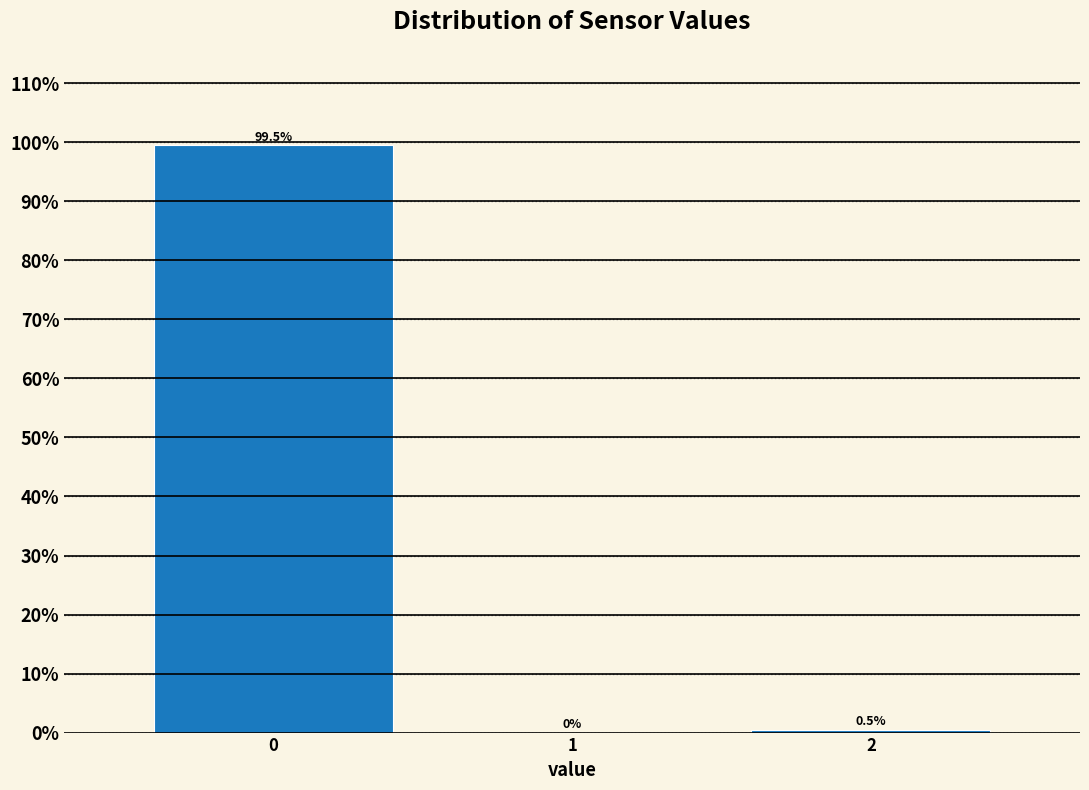

Reading left to right, list all the values displayed in this chart.

0=99.5	1=0.0	2=0.5